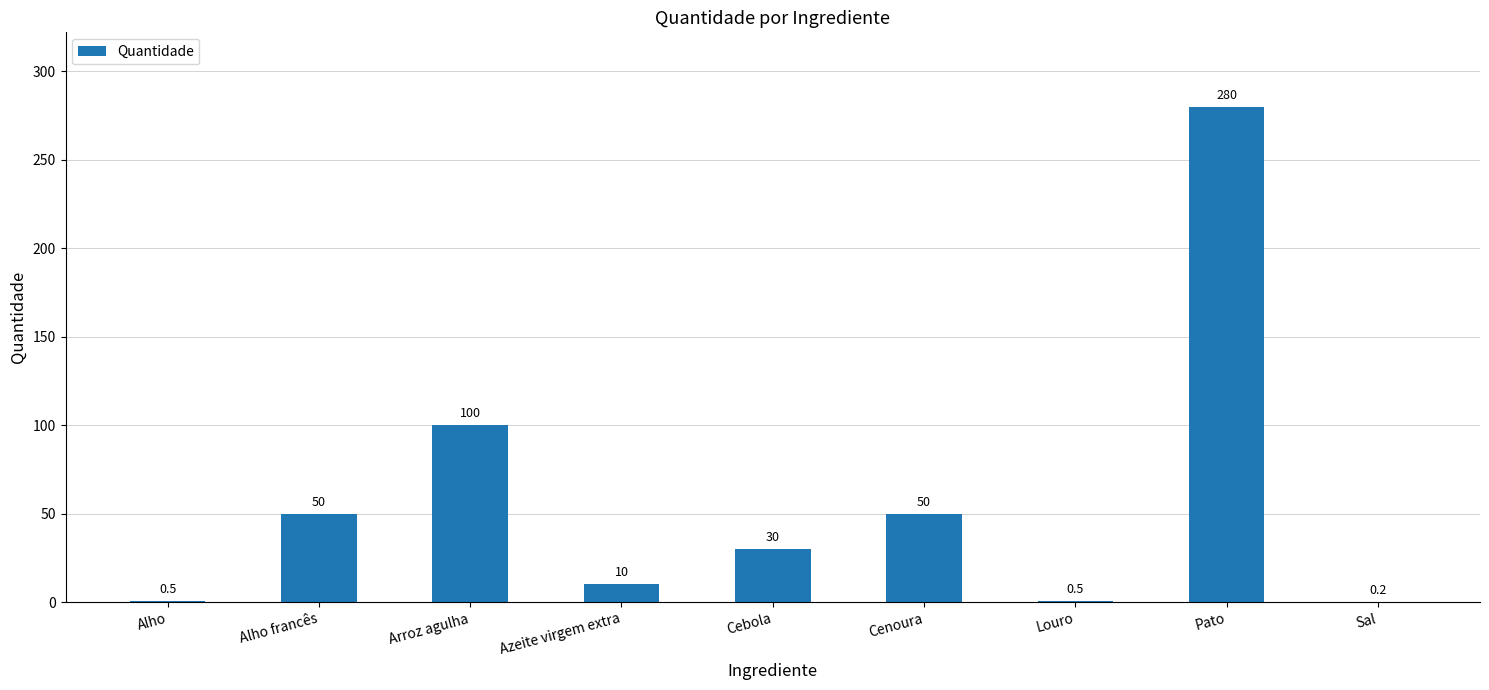

True or false: the data shows 151.1 at Pato.

False